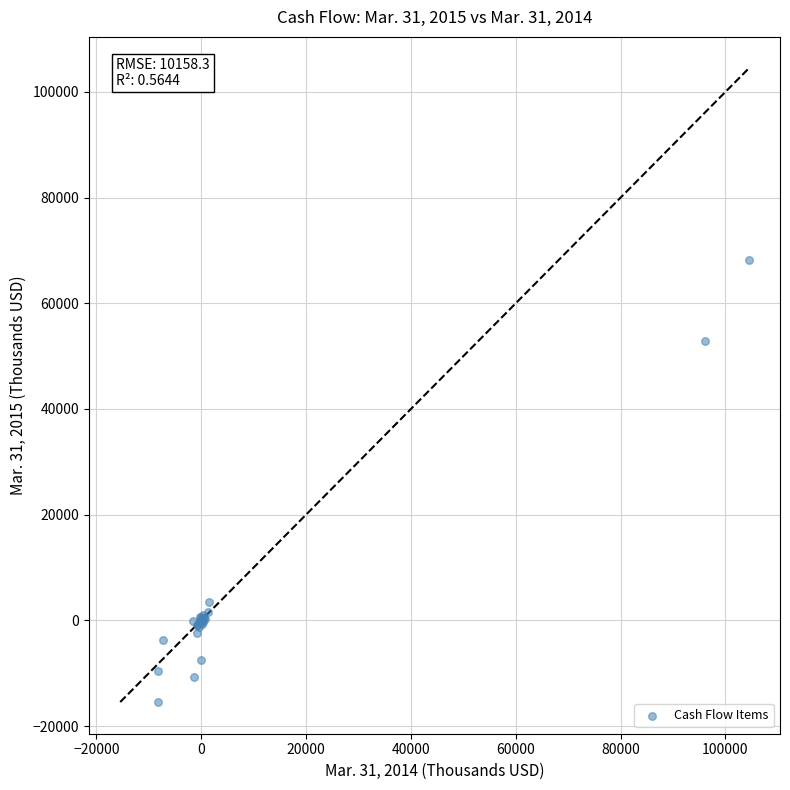

What Y value in the scatter plot is closest to 26399?

3495